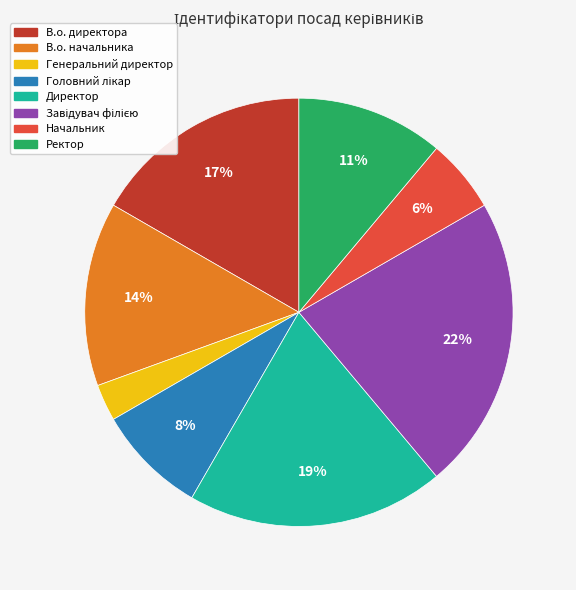

What is the smallest slice in the pie chart?

Генеральний директор